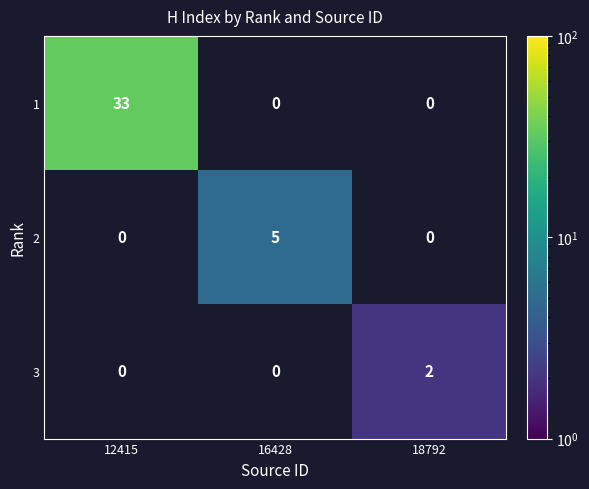

True or false: 3 has a value of 1 at 18792.

False